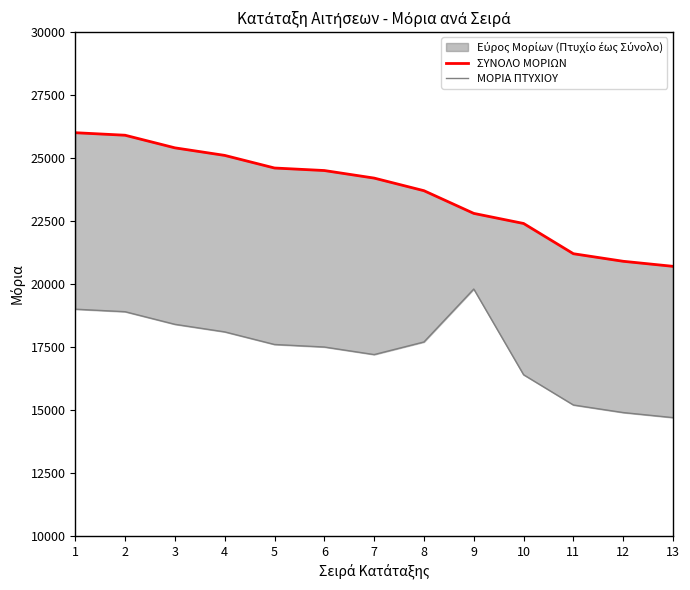

How many values in the ΣΥΝΟΛΟ ΜΟΡΙΩΝ series exceed 24200?

6